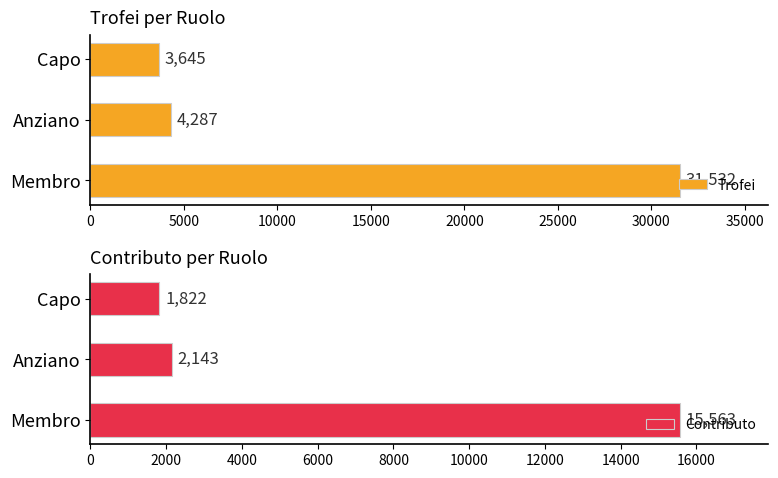

Reading left to right, extract all data points from this chart.

Trofei: 31532	4287	3645
Contributo: 15563	2143	1822